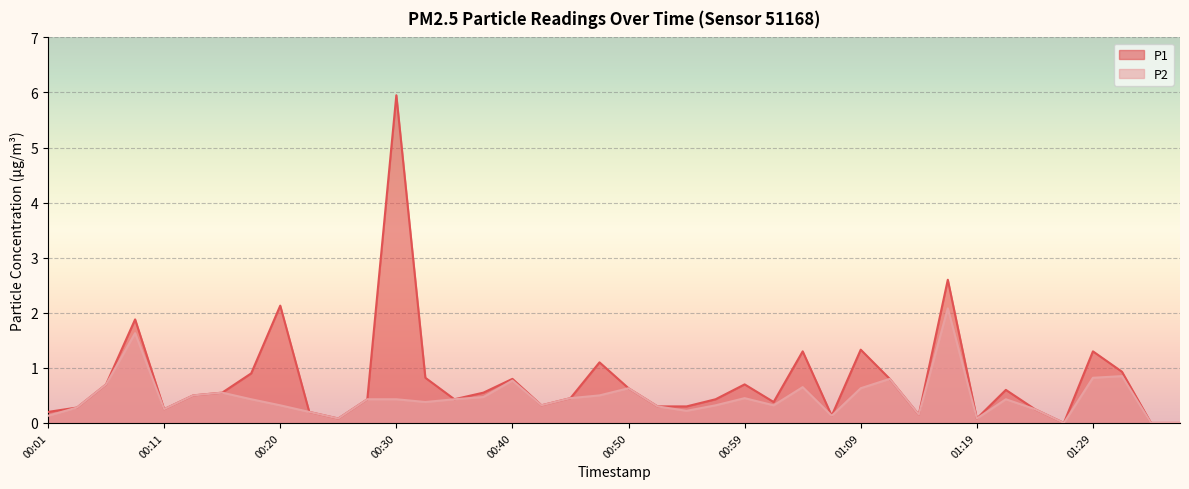

At which category does the chart reach its peak across all series?

00:30